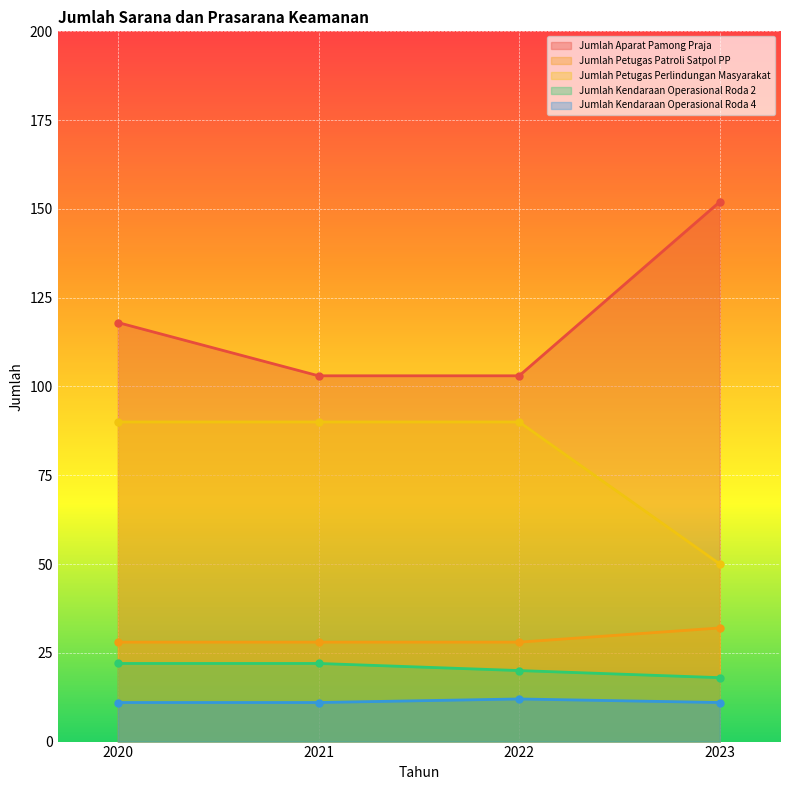

What is the sum of the Jumlah Kendaraan Operasional Roda 2 values at 2022 and 2023?

38